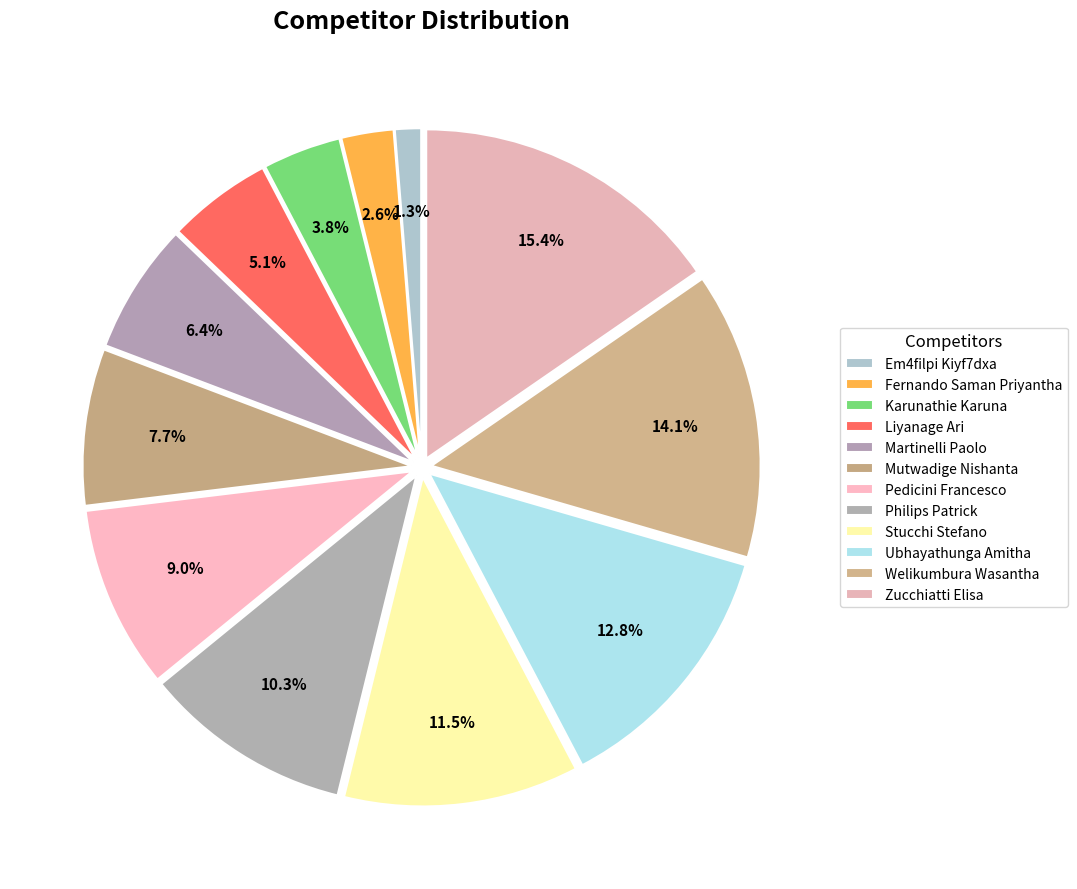

How many segments does this pie chart have?

12